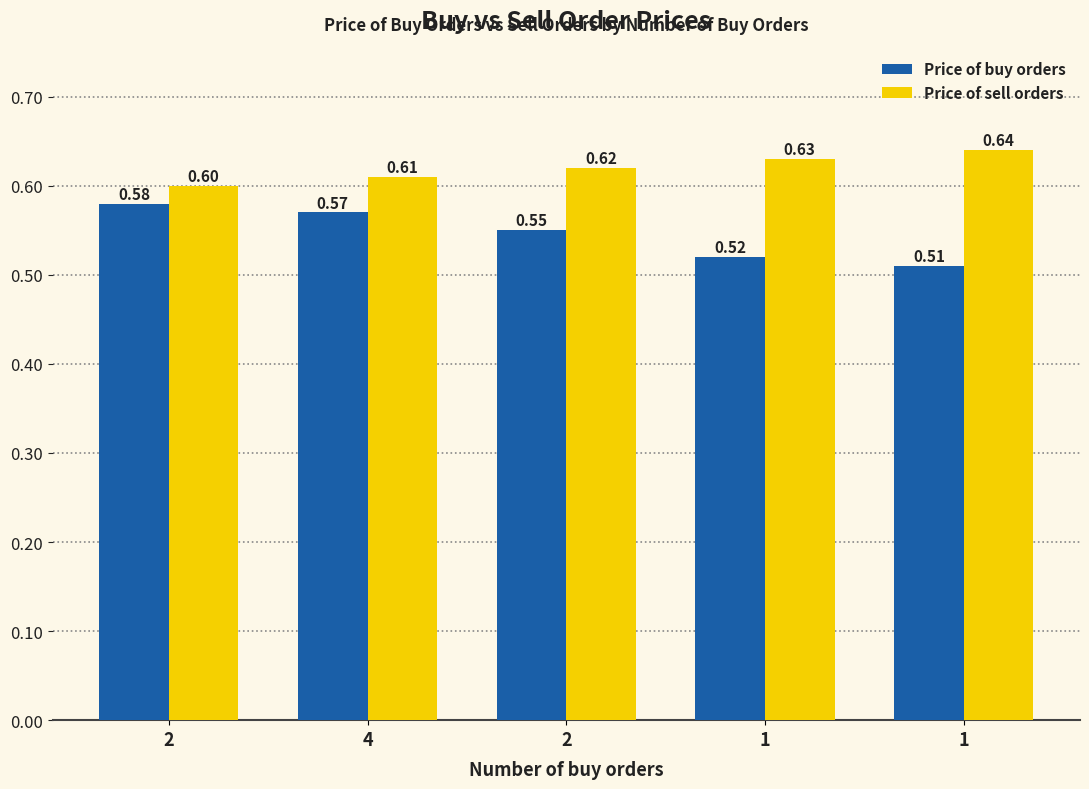

Count the number of data series in this chart.

2